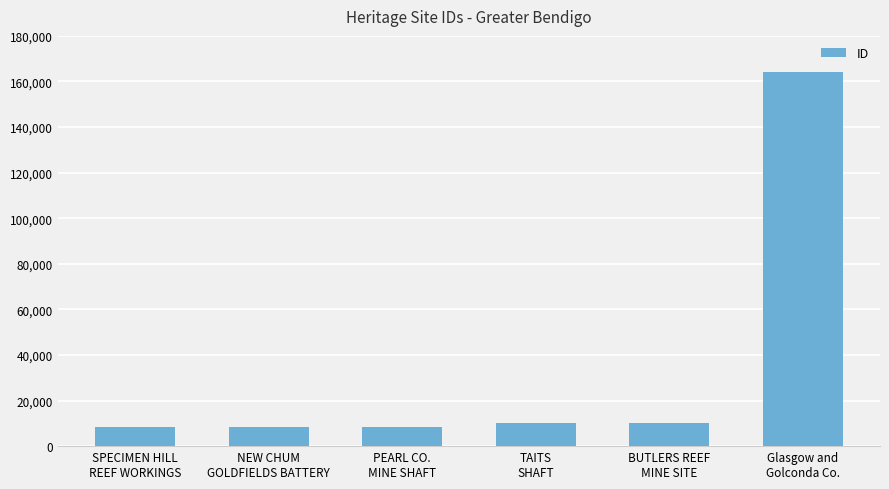

Does the chart contain any negative values?

No